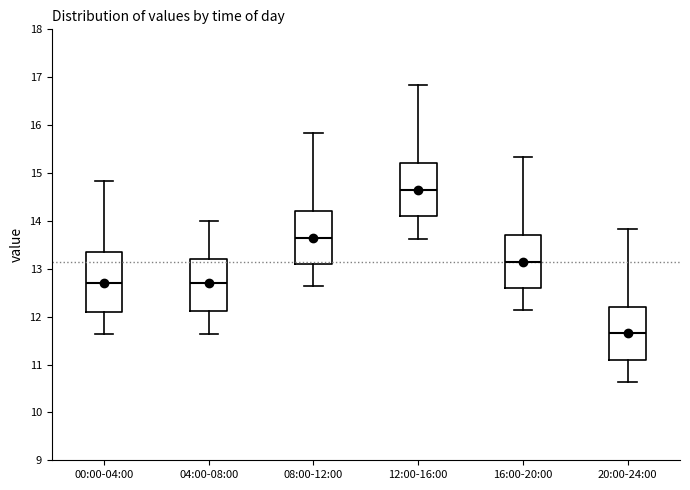

Where is the upper edge of the box for 20:00-24:00 on the y-axis? The values are not printed on the chart, so give them approximately, as read against the axis.

12.2